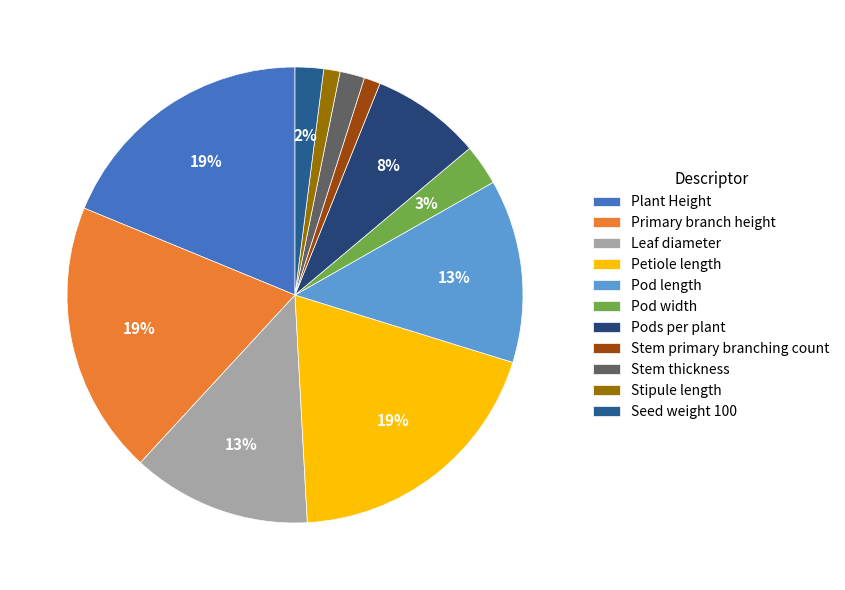

What percentage do Leaf diameter and Stem primary branching count together represent?

13.9%